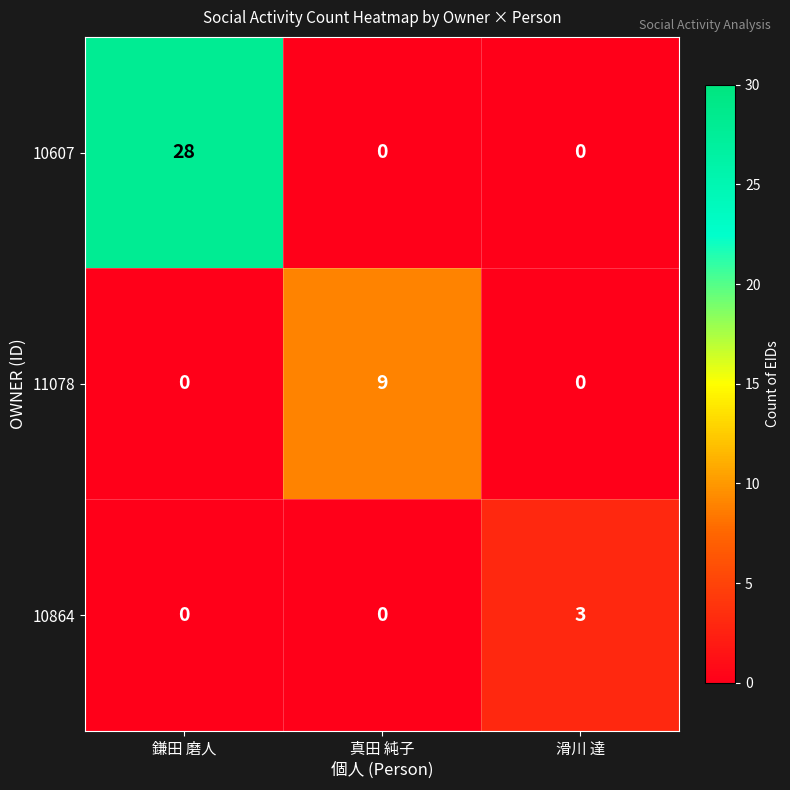

Reading left to right, list all the values displayed in this chart.

10607: 28	0	0
11078: 0	9	0
10864: 0	0	3